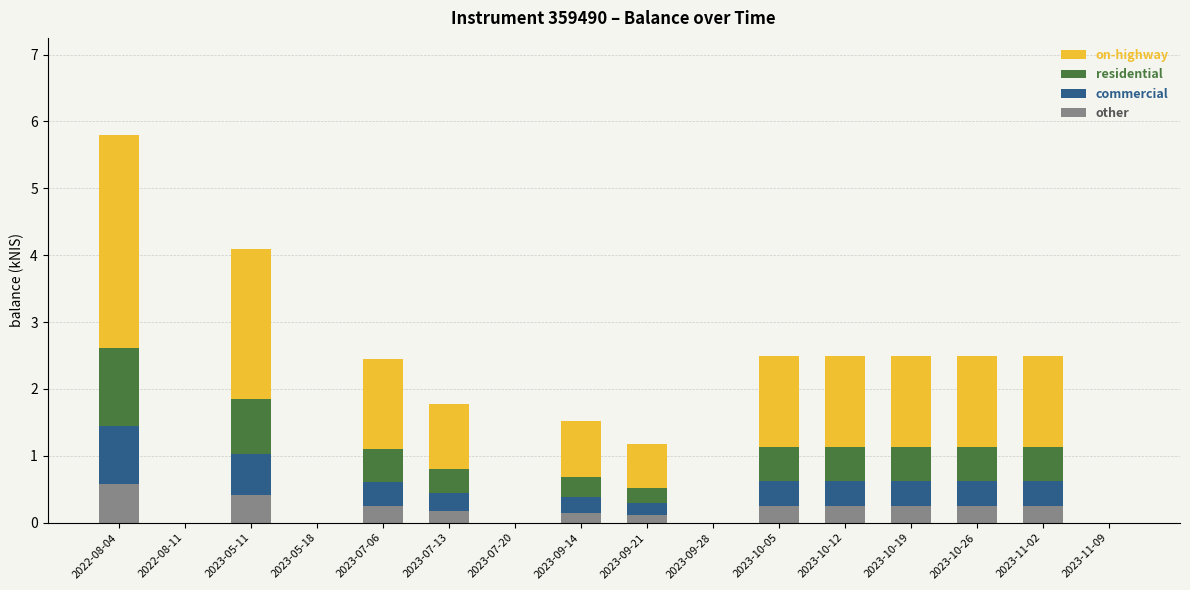

How many categories are shown in the chart?

16